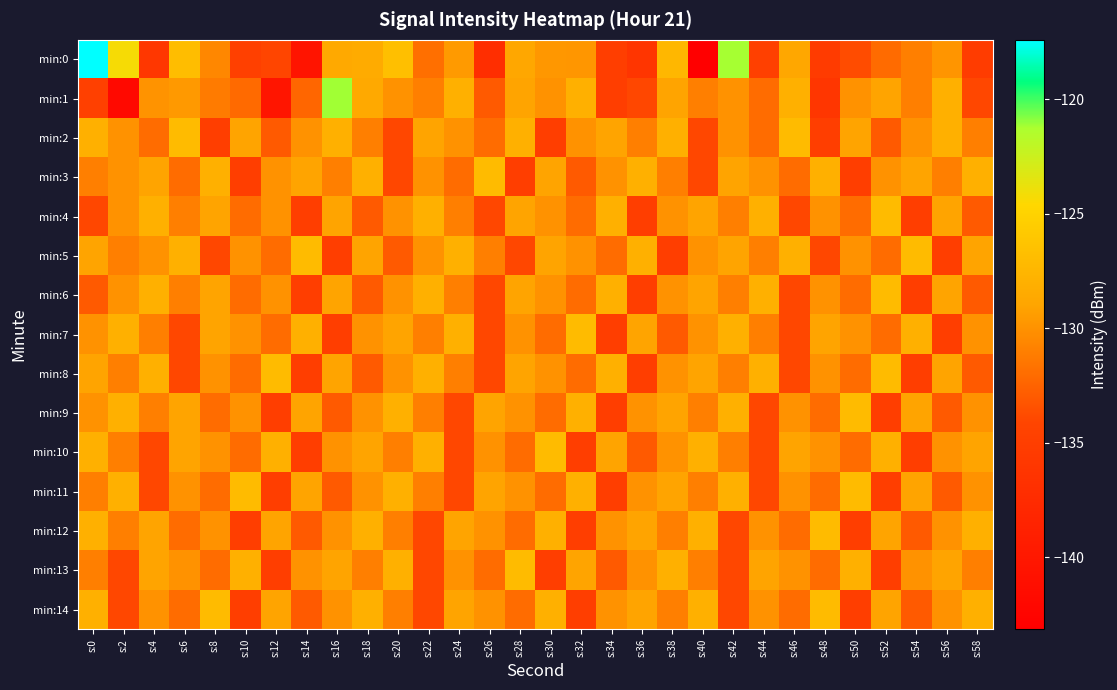

Which has a higher value, s:58 or s:26?

s:58